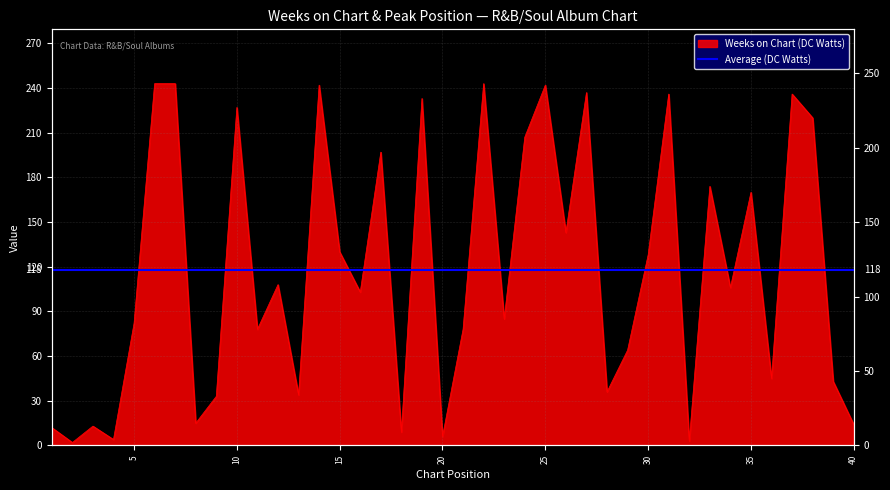

List the labels in order of value, smallest first.

2, 32, 4, 20, 18, 1, 3, 40, 8, 9, 13, 28, 39, 36, 29, 11, 21, 5, 23, 16, 34, 12, 30, 15, 26, 35, 33, 17, 24, 38, 10, 19, 31, 37, 27, 14, 25, 6, 7, 22